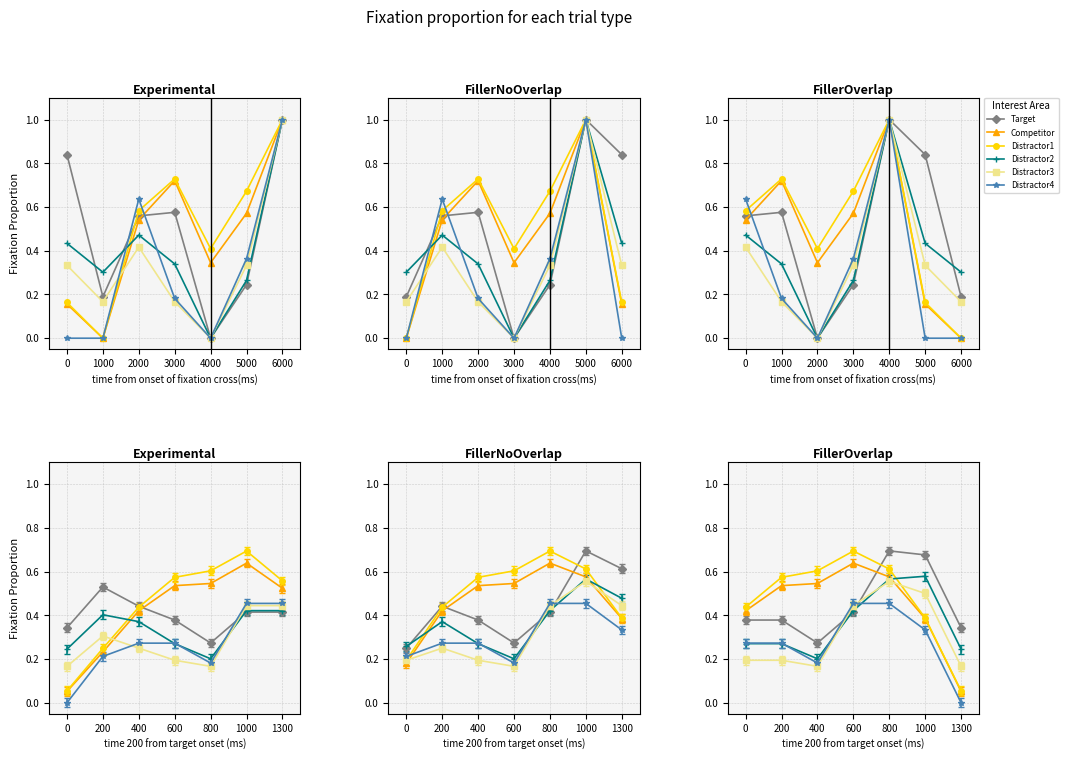

Reading right to left, what are all the values shown in this chart?

Target: 6000=0.2	5000=0.8	4000=1.0	3000=0.2	2000=0.0	1000=0.6	0=0.6
Competitor: 6000=0.0	5000=0.2	4000=1.0	3000=0.6	2000=0.3	1000=0.7	0=0.5
Distractor1: 6000=0.0	5000=0.2	4000=1.0	3000=0.7	2000=0.4	1000=0.7	0=0.6
Distractor2: 6000=0.3	5000=0.4	4000=1.0	3000=0.3	2000=0.0	1000=0.3	0=0.5
Distractor3: 6000=0.2	5000=0.3	4000=1.0	3000=0.3	2000=0.0	1000=0.2	0=0.4
Distractor4: 6000=0.0	5000=0.0	4000=1.0	3000=0.4	2000=0.0	1000=0.2	0=0.6